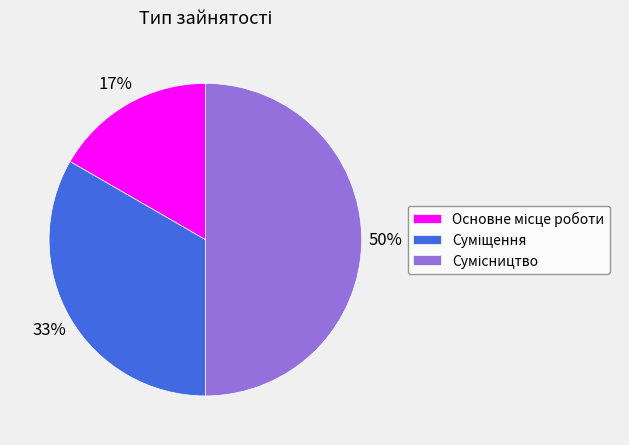

To the nearest percent, what is the average slice percentage?

33%